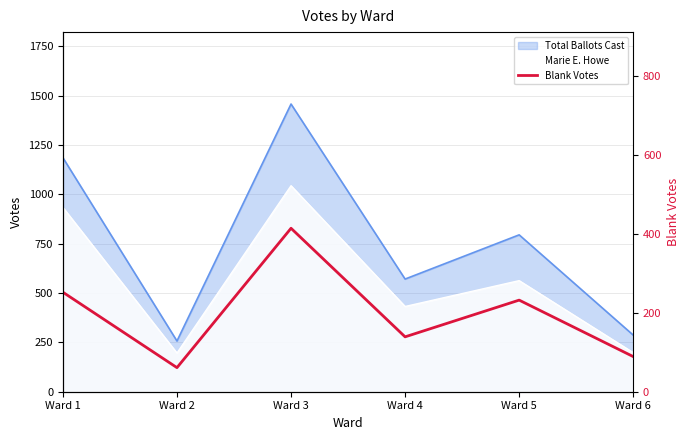

At which category does the data reach its first local peak?

Ward 3